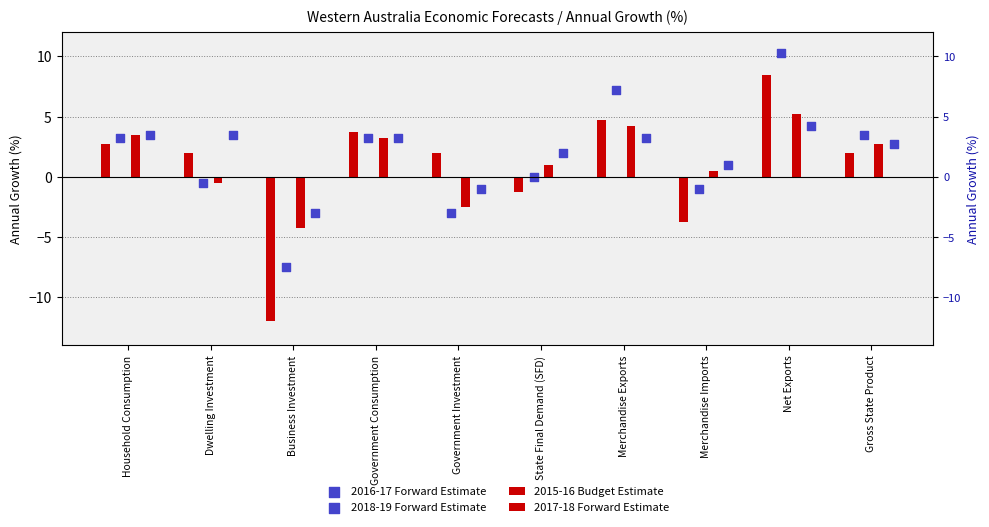

Which series has the largest Y range (max minus min)?

2015-16 Budget Estimate